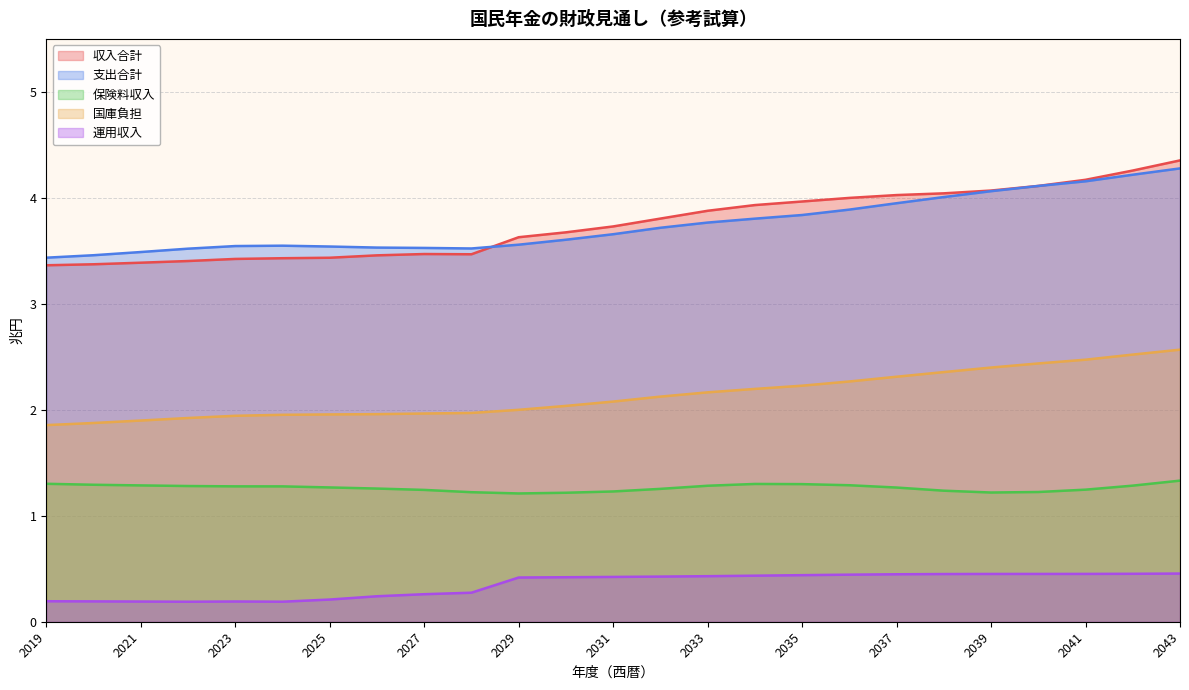

True or false: 運用収入 and 国庫負担 intersect in this chart.

False